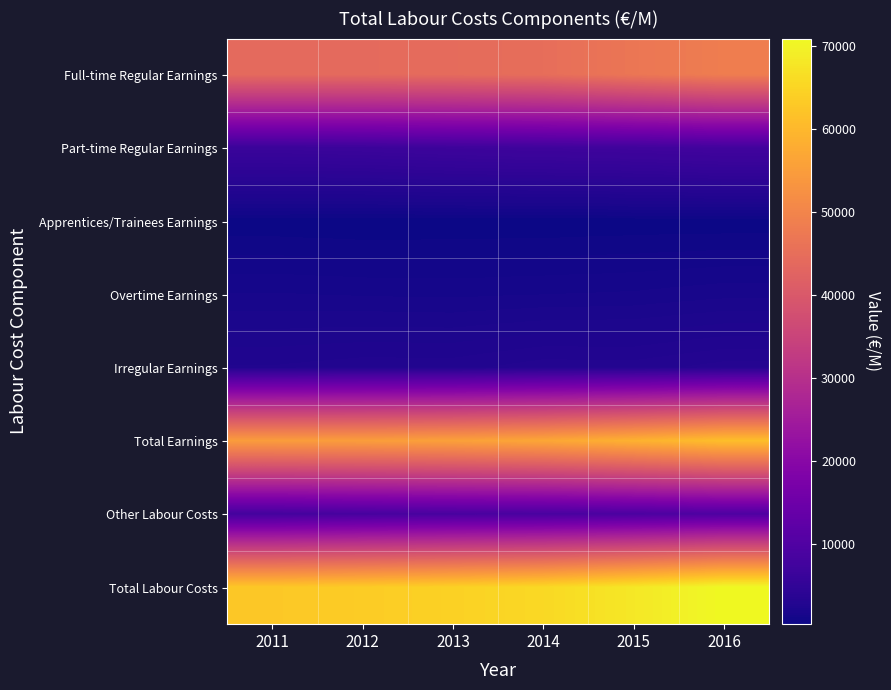

Reading left to right, extract all data points from this chart.

Full-time Regular Earnings: 2011=44076.7	2012=44078.4	2013=44371.4	2014=44945.7	2015=46791.8	2016=48365.4
Part-time Regular Earnings: 2011=6313.3	2012=6471.6	2013=6783.0	2014=7006.2	2015=7154.4	2016=7510.2
Apprentices/Trainees Earnings: 2011=402.3	2012=353.5	2013=370.6	2014=378.0	2015=418.0	2016=419.7
Overtime Earnings: 2011=1478.5	2012=1422.8	2013=1395.9	2014=1450.8	2015=1500.4	2016=1640.1
Irregular Earnings: 2011=2586.3	2012=2734.8	2013=2726.1	2014=3000.7	2015=2972.2	2016=3235.4
Total Earnings: 2011=54857.1	2012=55061.1	2013=55647.0	2014=56781.5	2015=58836.8	2016=61170.9
Other Labour Costs: 2011=7910.5	2012=8407.9	2013=8701.1	2014=8794.9	2015=9185.2	2016=9672.0
Total Labour Costs: 2011=62767.6	2012=63469.0	2013=64348.1	2014=65576.4	2015=68021.9	2016=70842.9